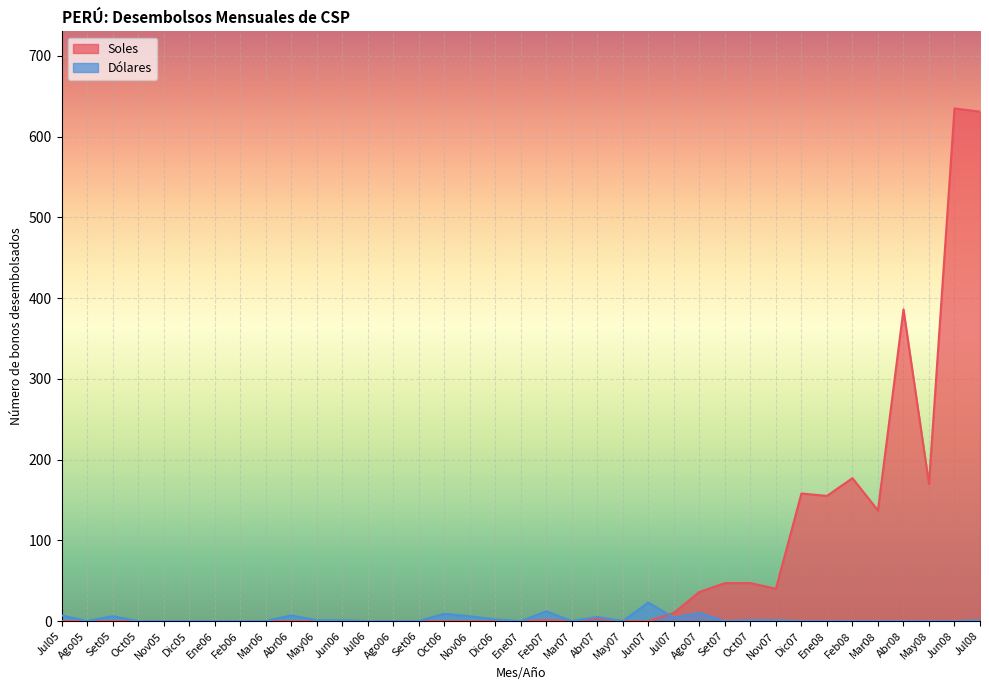

Rank the series by their maximum value, from highest to lowest.

Soles, Dólares